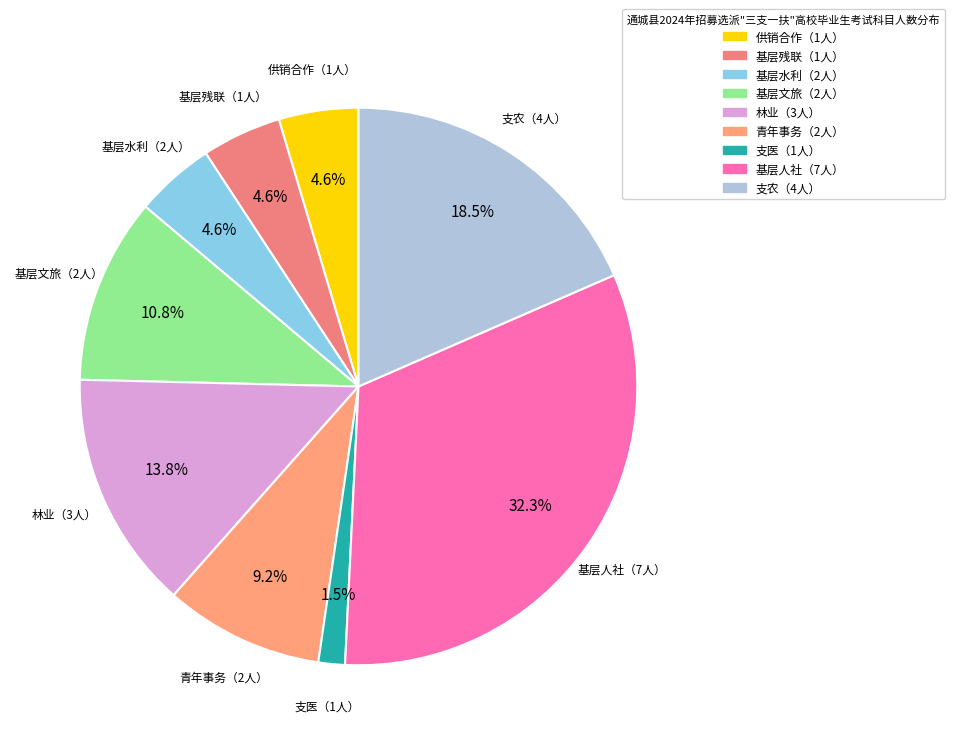

The 林业（3人） slice represents 26% of the pie. True or false?

False